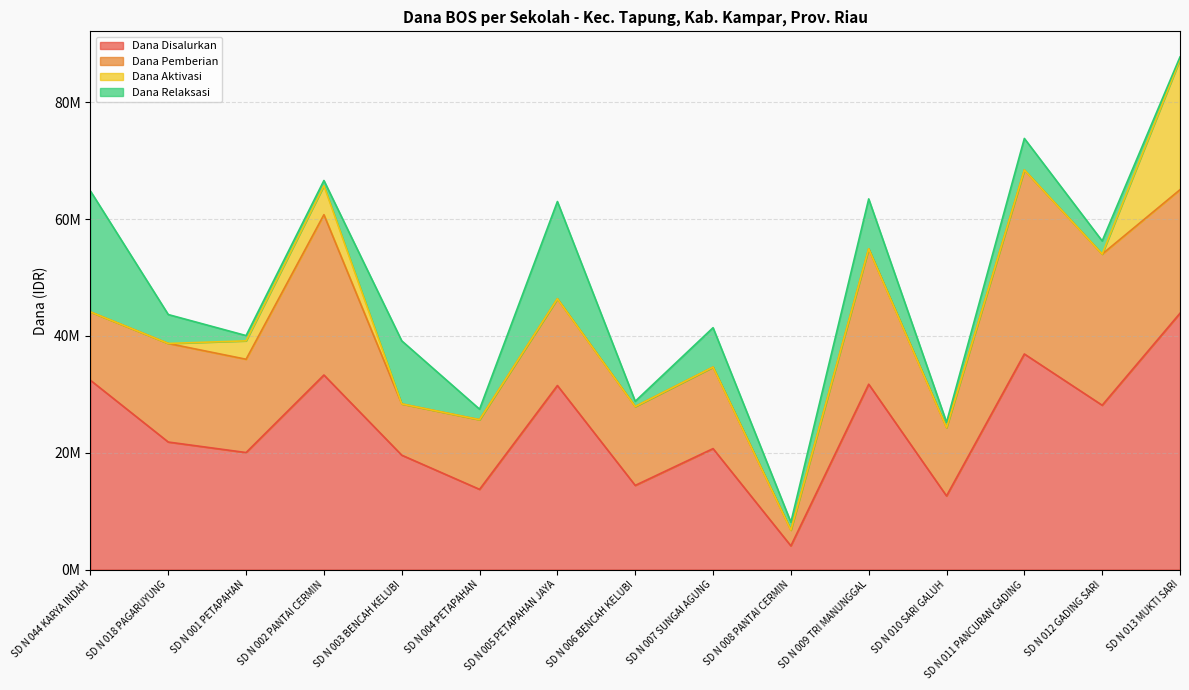

At which label is Dana Aktivasi closest to 11137500?

SD N 002 PANTAI CERMIN